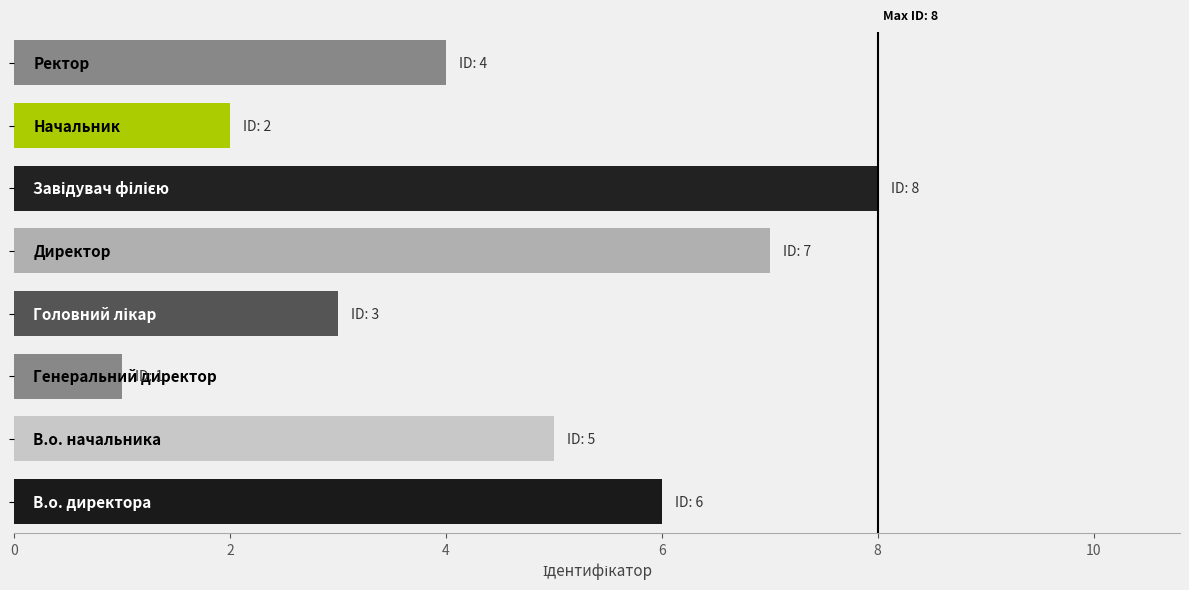

Reading bottom to top, transcribe all the data shown in this chart.

6	5	1	3	7	8	2	4